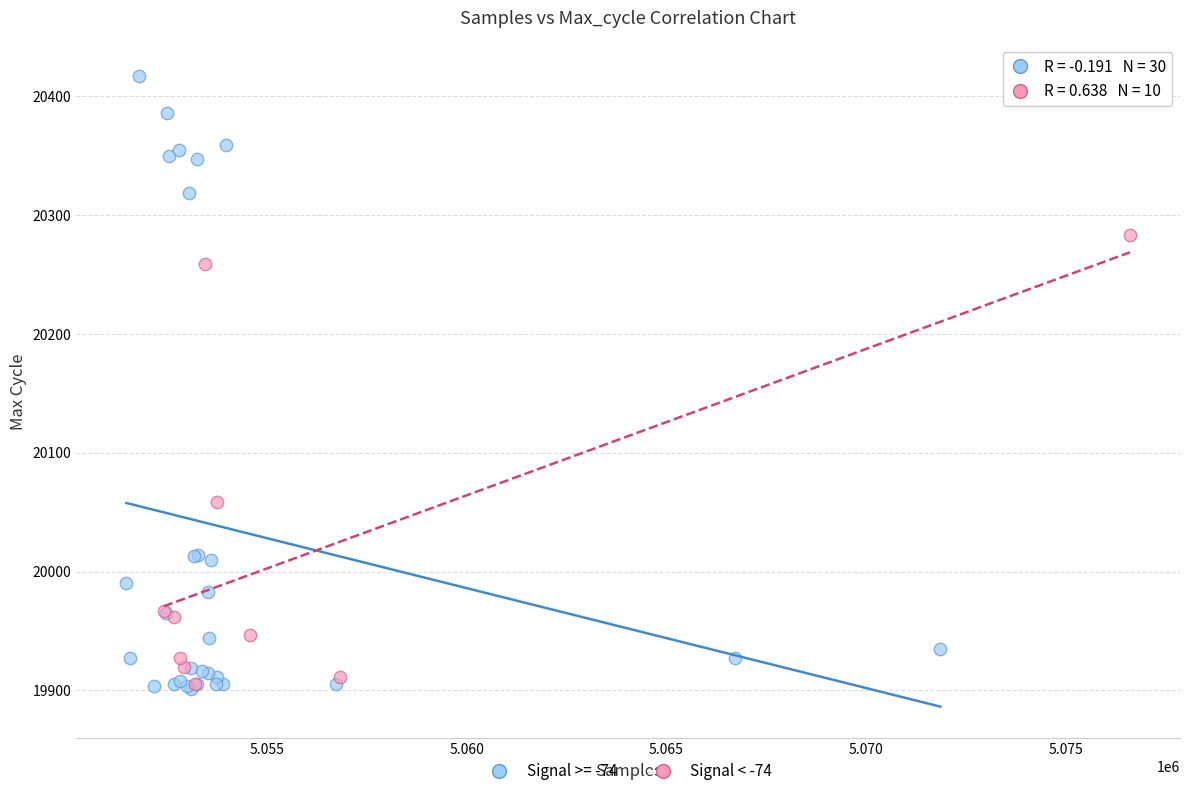

Which series reaches the maximum Y coordinate?

Signal >= -74